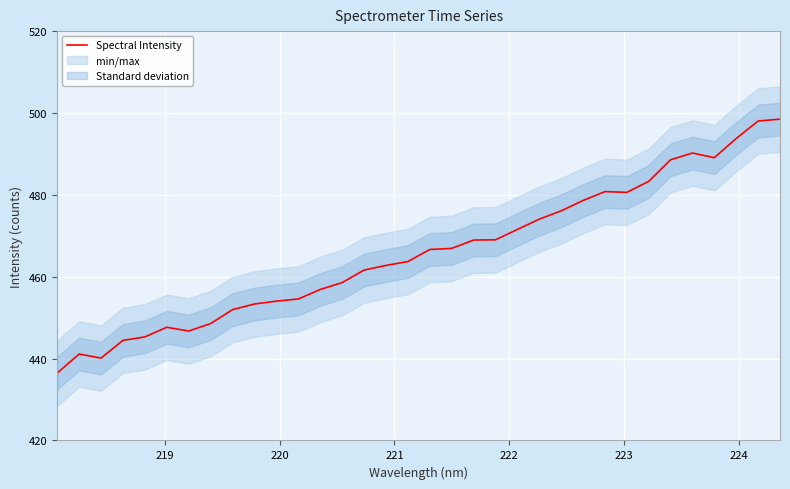

What is the minimum value shown in the chart?

436.4